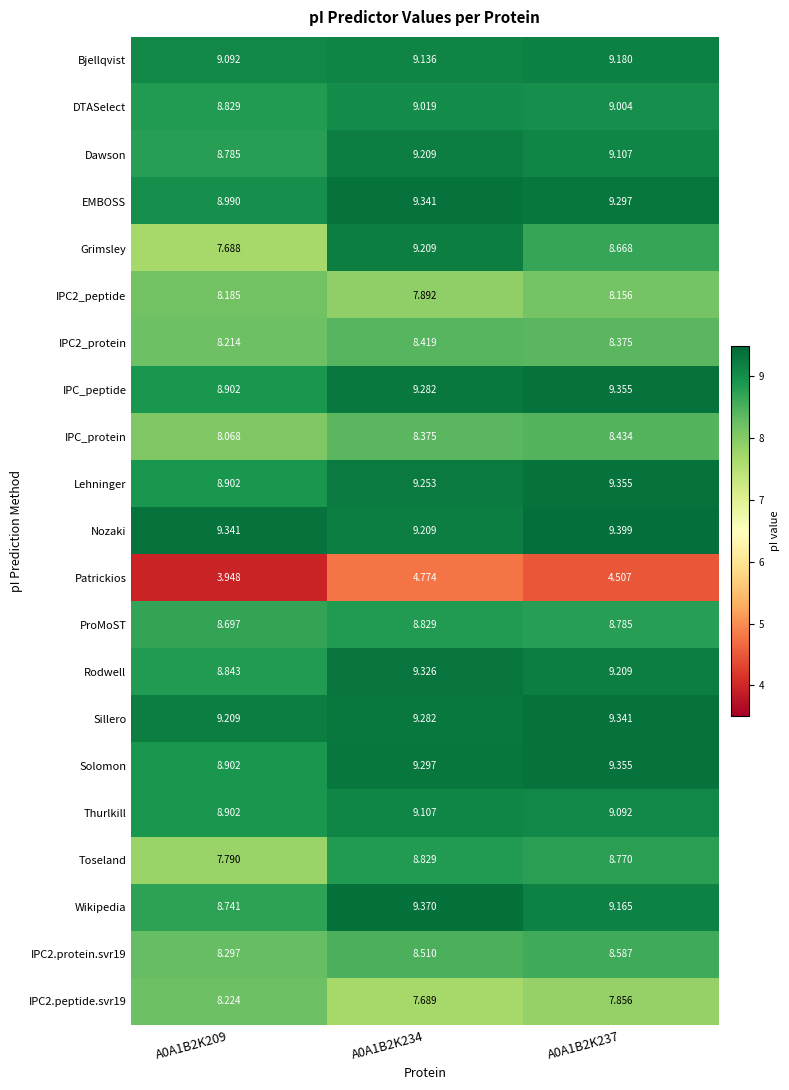

What is the spread (max minus min) of values at A0A1B2K209?

5.4